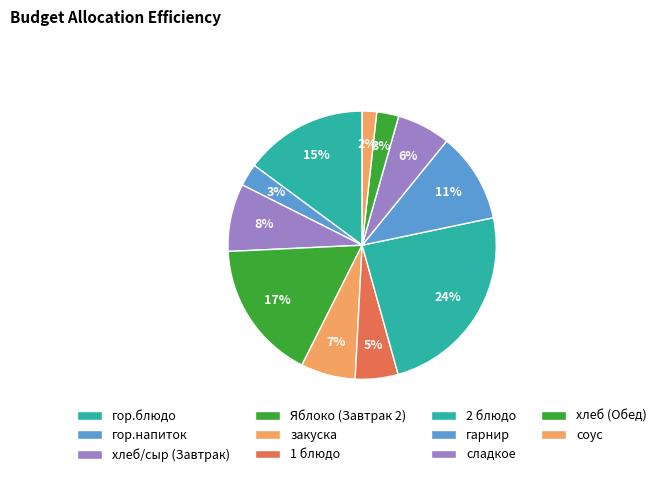

How many slices are in this pie chart?

11